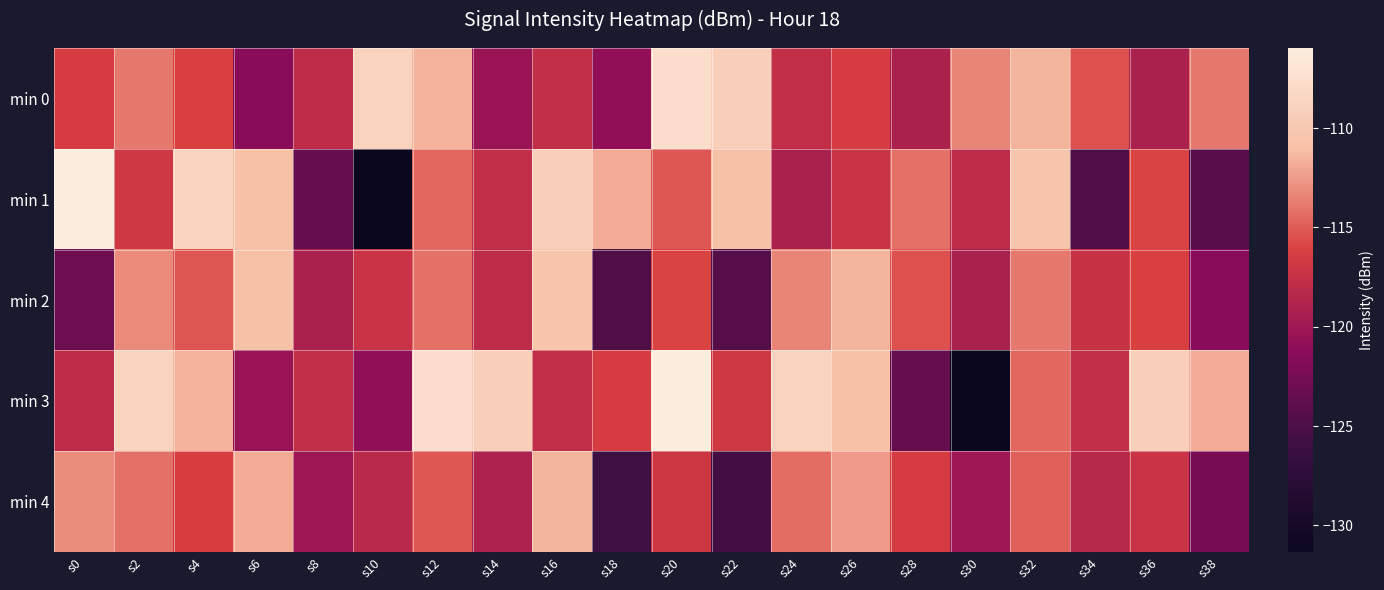

What is the total value across all series at s12?

-563.1